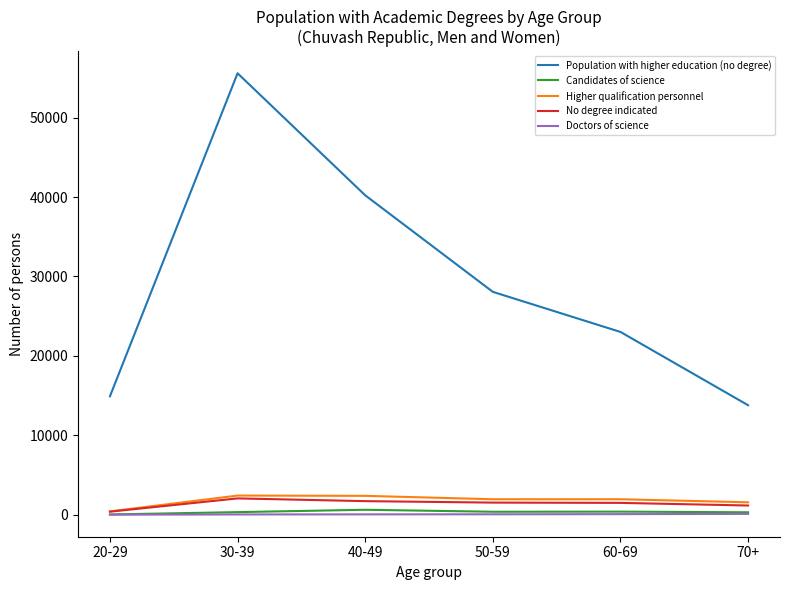

Which series changed the most between 40-49 and 70+?

Population with higher education (no degree)